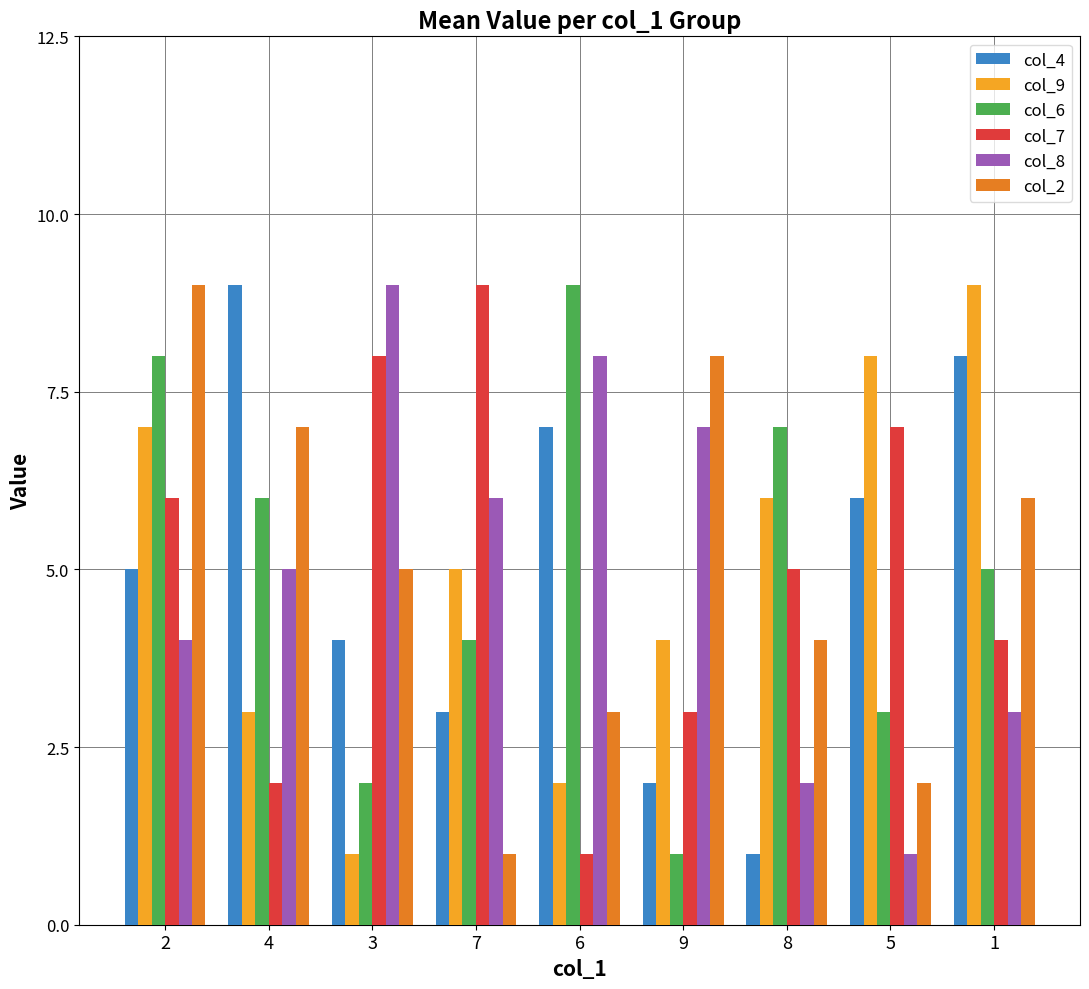

Where does the col_2 series first go above 5?

2